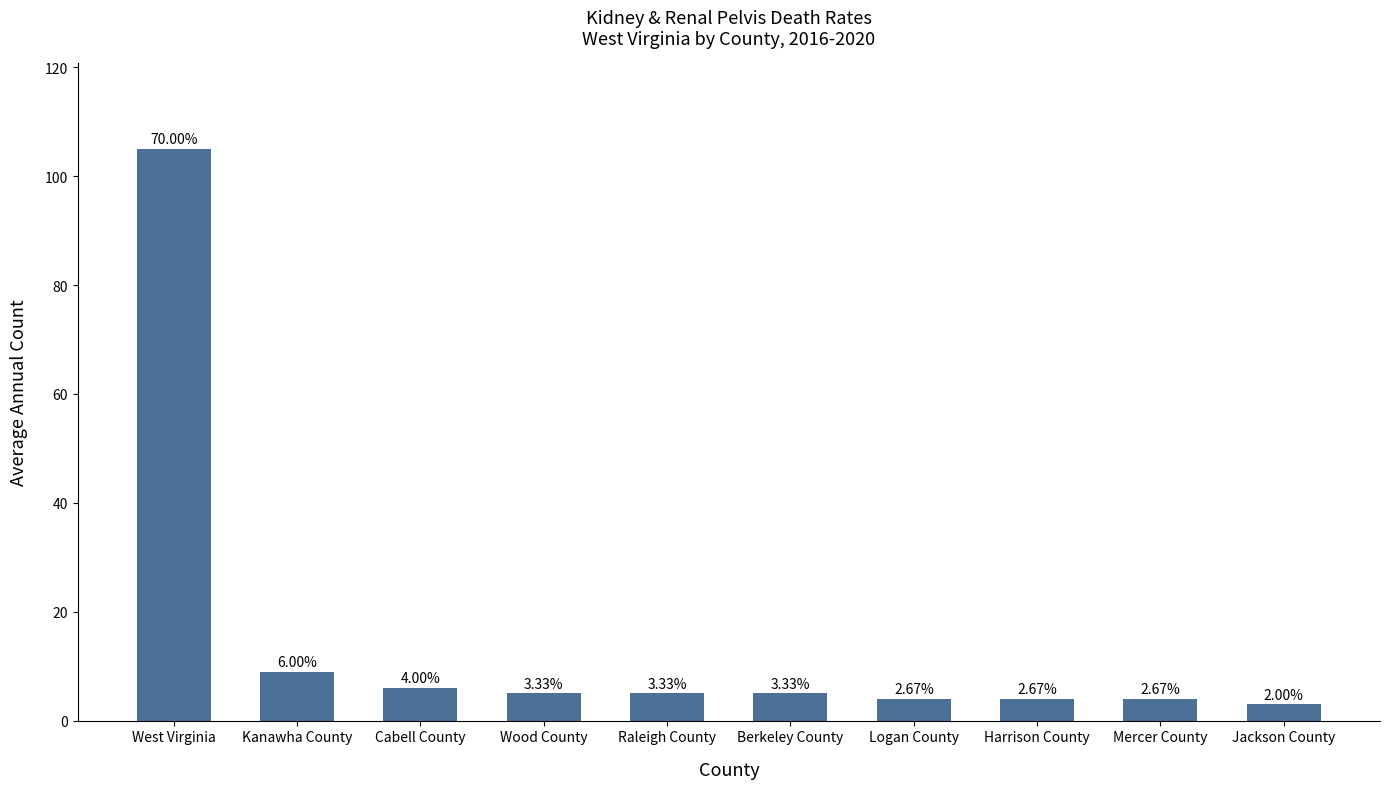

Where does the data first go above 5?

West Virginia